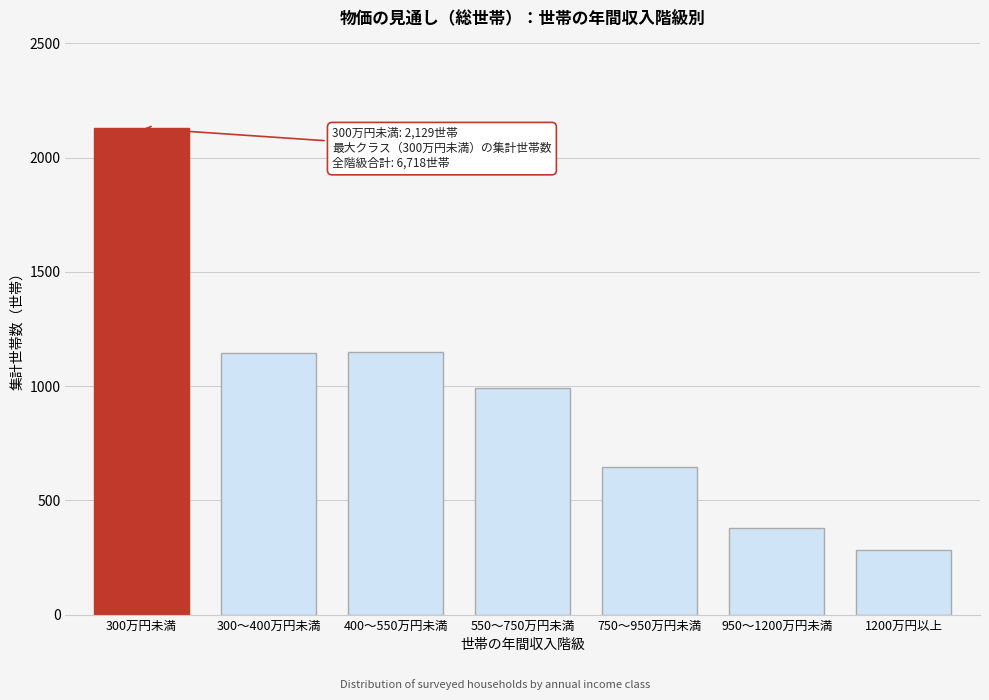

What is the value of the 1st bar from the left?

2129